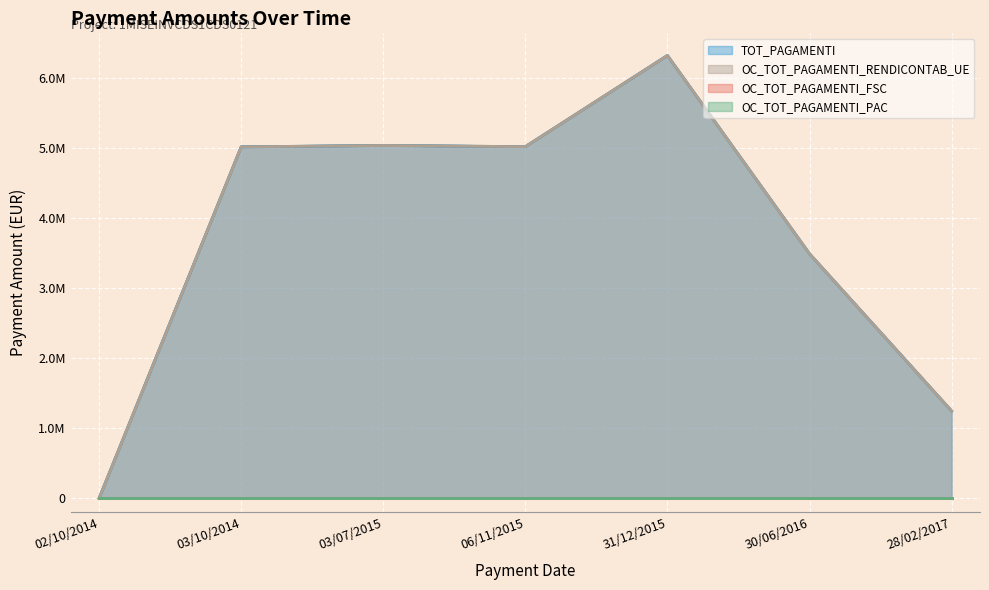

Does the chart display data point markers on the line(s)?

No